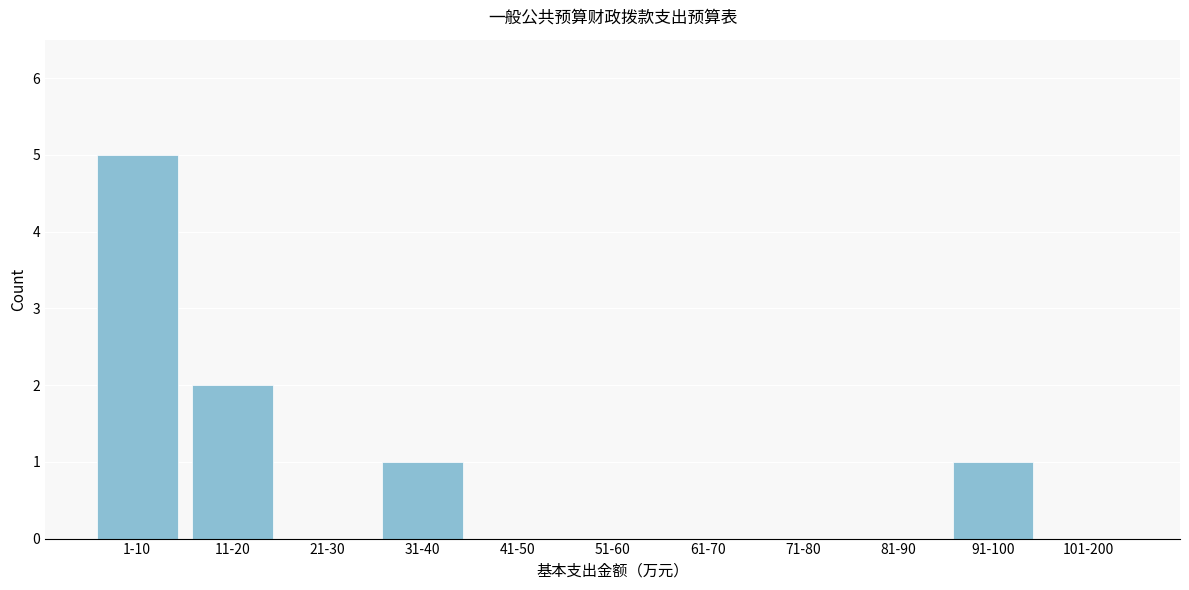

Reading left to right, transcribe all the data shown in this chart.

1-10=5	11-20=2	21-30=0	31-40=1	41-50=0	51-60=0	61-70=0	71-80=0	81-90=0	91-100=1	101-200=0